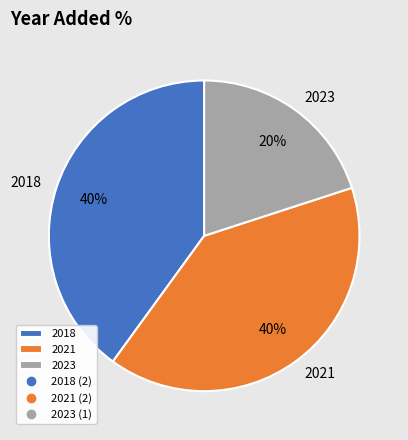

Is there a majority slice in this chart?

No